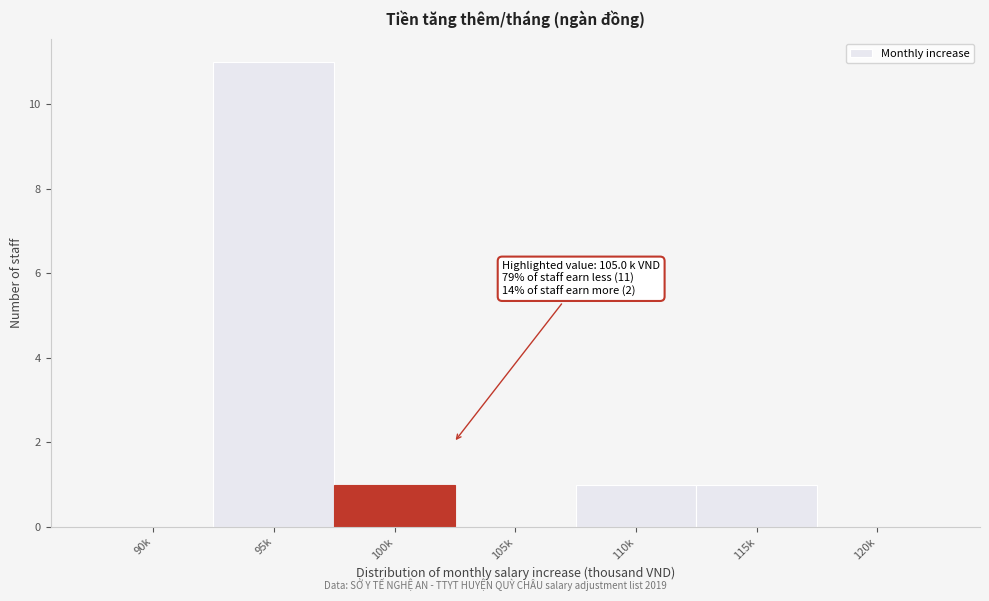

Reading left to right, extract all data points from this chart.

90k=0	95k=11	100k=1	105k=0	110k=1	115k=1	120k=0